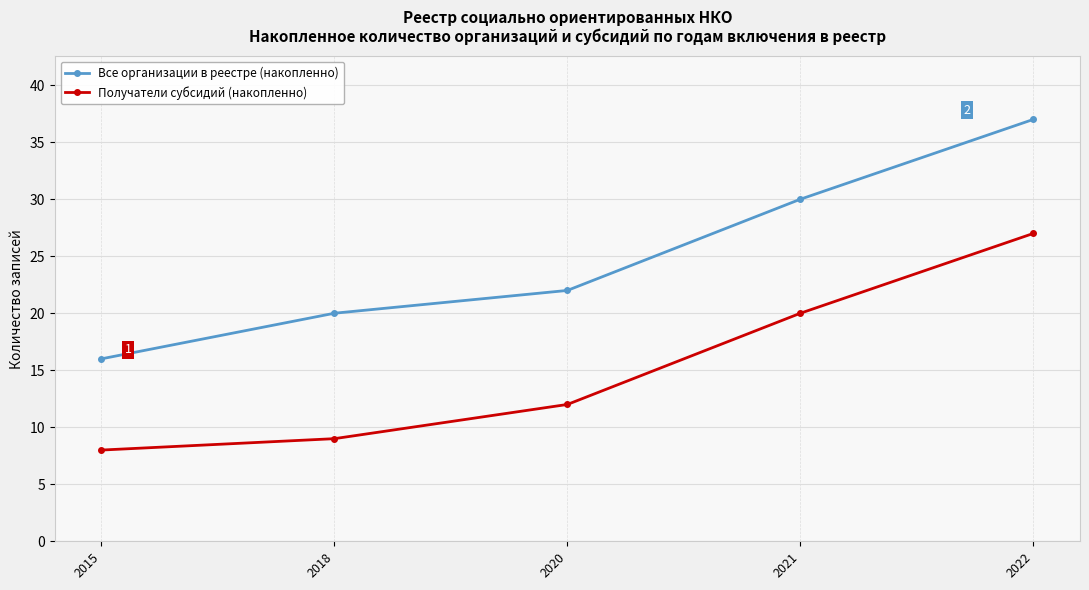

Rank the categories by Все организации в реестре (накопленно) value from highest to lowest.

2022, 2021, 2020, 2018, 2015